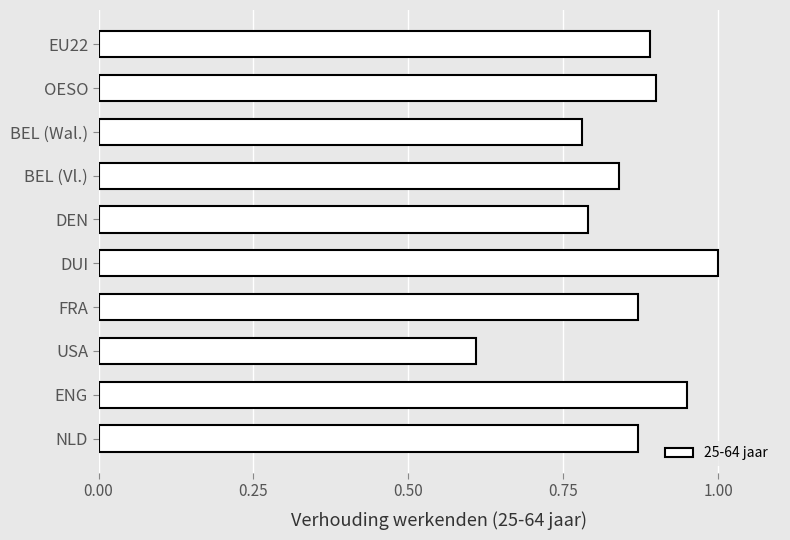

What is the greatest value displayed?

1.0